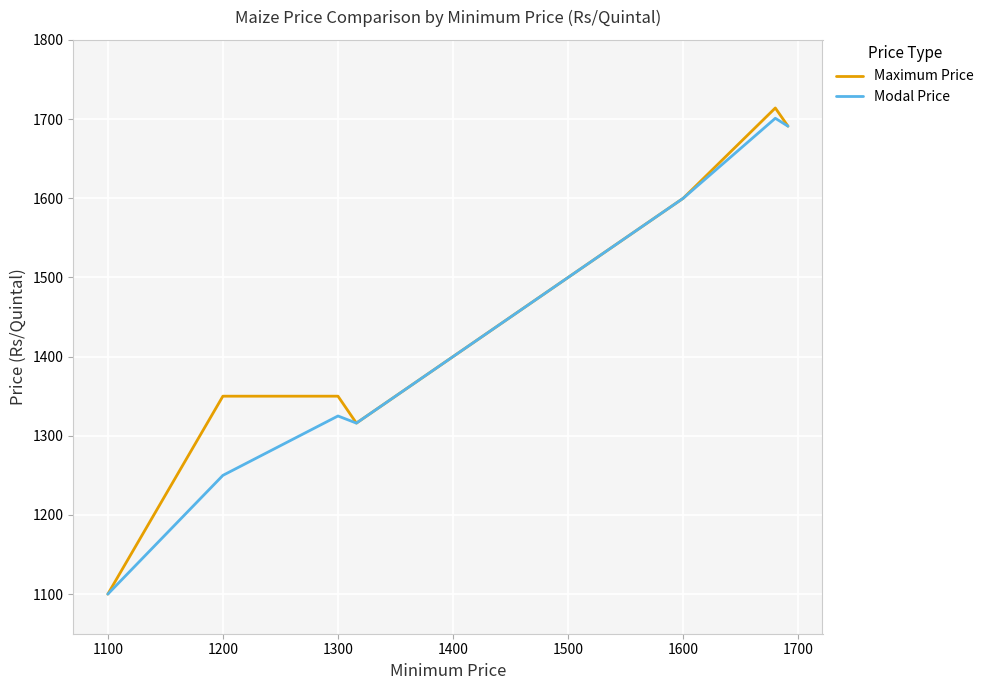

Which series has the largest range (max minus min)?

Maximum Price